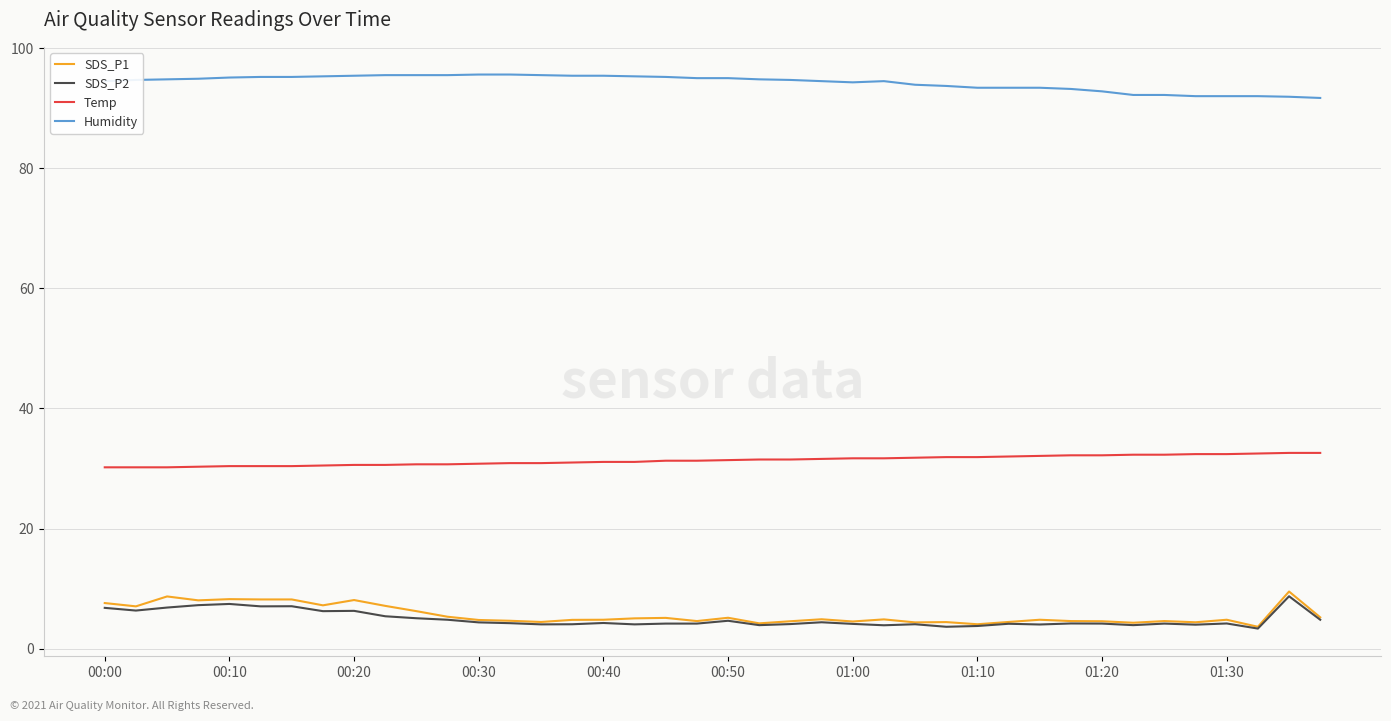

True or false: SDS_P2 and Humidity intersect in this chart.

False